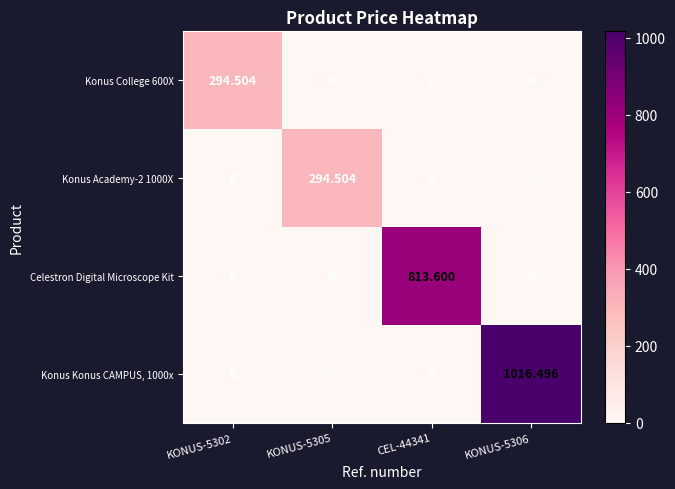

Which series changed the most between KONUS-5305 and CEL-44341?

Celestron Digital Microscope Kit